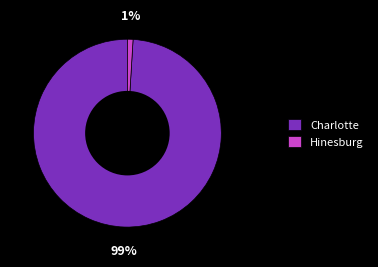

What percentage is the Hinesburg slice, to the nearest percent?

1%